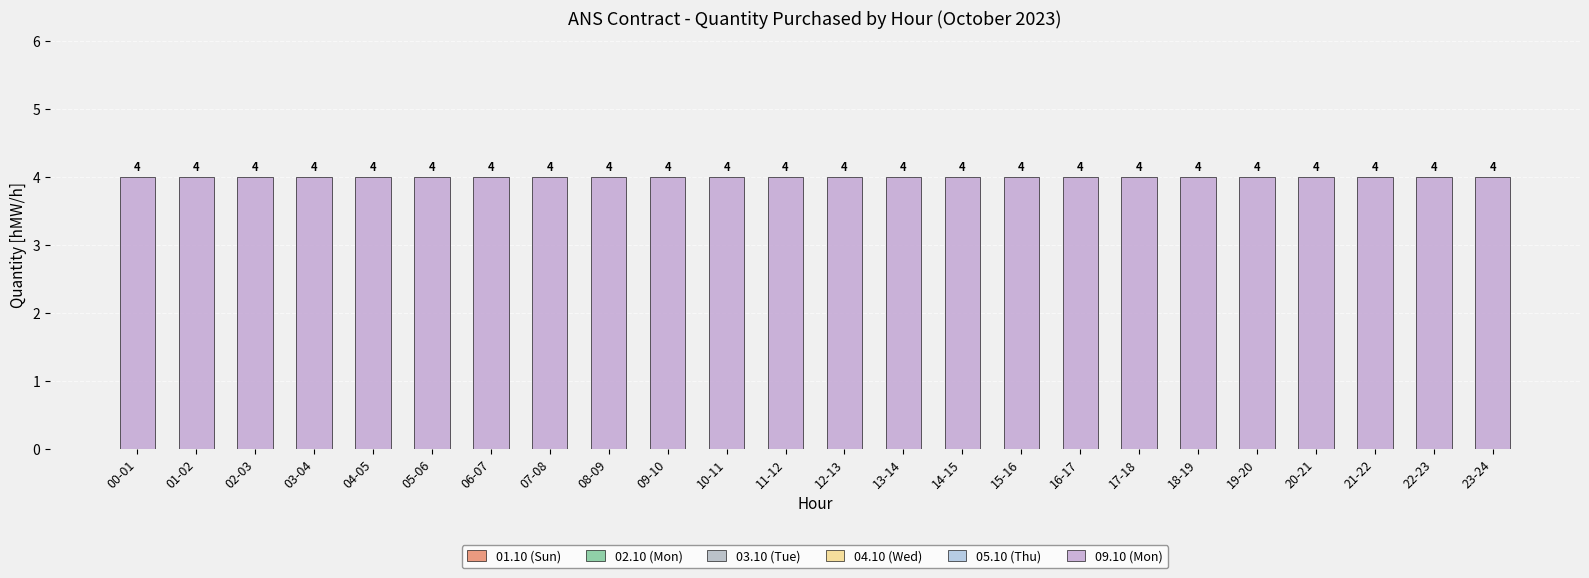

Reading left to right, list all the values displayed in this chart.

01.10 (Sun): 00-01=0	01-02=0	02-03=0	03-04=0	04-05=0	05-06=0	06-07=0	07-08=0	08-09=0	09-10=0	10-11=0	11-12=0	12-13=0	13-14=0	14-15=0	15-16=0	16-17=0	17-18=0	18-19=0	19-20=0	20-21=0	21-22=0	22-23=0	23-24=0
02.10 (Mon): 00-01=0	01-02=0	02-03=0	03-04=0	04-05=0	05-06=0	06-07=0	07-08=0	08-09=0	09-10=0	10-11=0	11-12=0	12-13=0	13-14=0	14-15=0	15-16=0	16-17=0	17-18=0	18-19=0	19-20=0	20-21=0	21-22=0	22-23=0	23-24=0
03.10 (Tue): 00-01=0	01-02=0	02-03=0	03-04=0	04-05=0	05-06=0	06-07=0	07-08=0	08-09=0	09-10=0	10-11=0	11-12=0	12-13=0	13-14=0	14-15=0	15-16=0	16-17=0	17-18=0	18-19=0	19-20=0	20-21=0	21-22=0	22-23=0	23-24=0
04.10 (Wed): 00-01=0	01-02=0	02-03=0	03-04=0	04-05=0	05-06=0	06-07=0	07-08=0	08-09=0	09-10=0	10-11=0	11-12=0	12-13=0	13-14=0	14-15=0	15-16=0	16-17=0	17-18=0	18-19=0	19-20=0	20-21=0	21-22=0	22-23=0	23-24=0
05.10 (Thu): 00-01=0	01-02=0	02-03=0	03-04=0	04-05=0	05-06=0	06-07=0	07-08=0	08-09=0	09-10=0	10-11=0	11-12=0	12-13=0	13-14=0	14-15=0	15-16=0	16-17=0	17-18=0	18-19=0	19-20=0	20-21=0	21-22=0	22-23=0	23-24=0
09.10 (Mon): 00-01=4	01-02=4	02-03=4	03-04=4	04-05=4	05-06=4	06-07=4	07-08=4	08-09=4	09-10=4	10-11=4	11-12=4	12-13=4	13-14=4	14-15=4	15-16=4	16-17=4	17-18=4	18-19=4	19-20=4	20-21=4	21-22=4	22-23=4	23-24=4